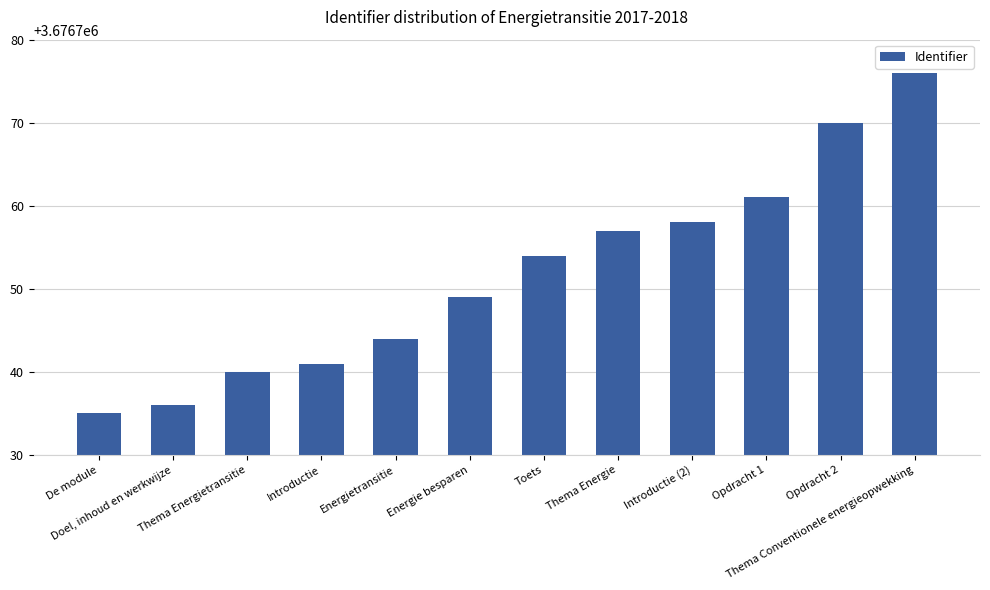

Is it true that the value at Introductie is 3676741?

True